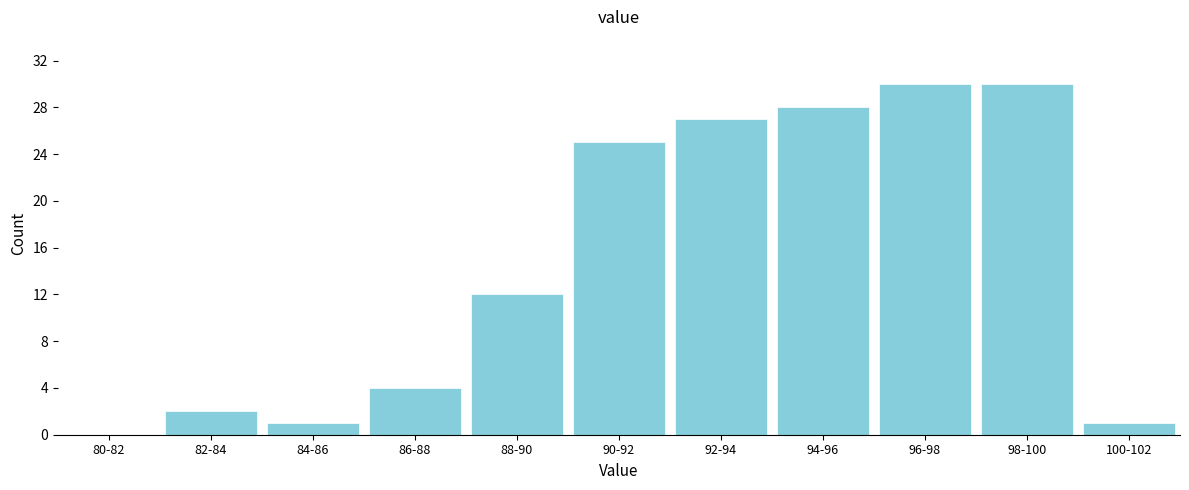

Reading left to right, what are all the values shown in this chart?

80-82=0	82-84=2	84-86=1	86-88=4	88-90=12	90-92=25	92-94=27	94-96=28	96-98=30	98-100=30	100-102=1